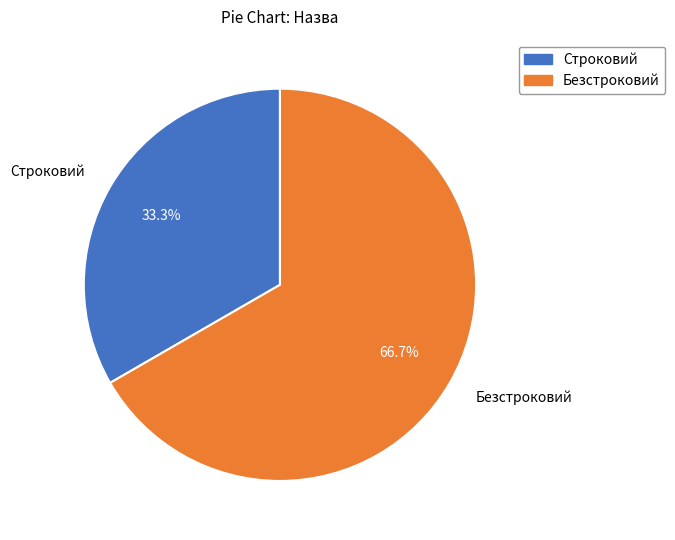

Is Безстроковий the majority of the pie?

Yes